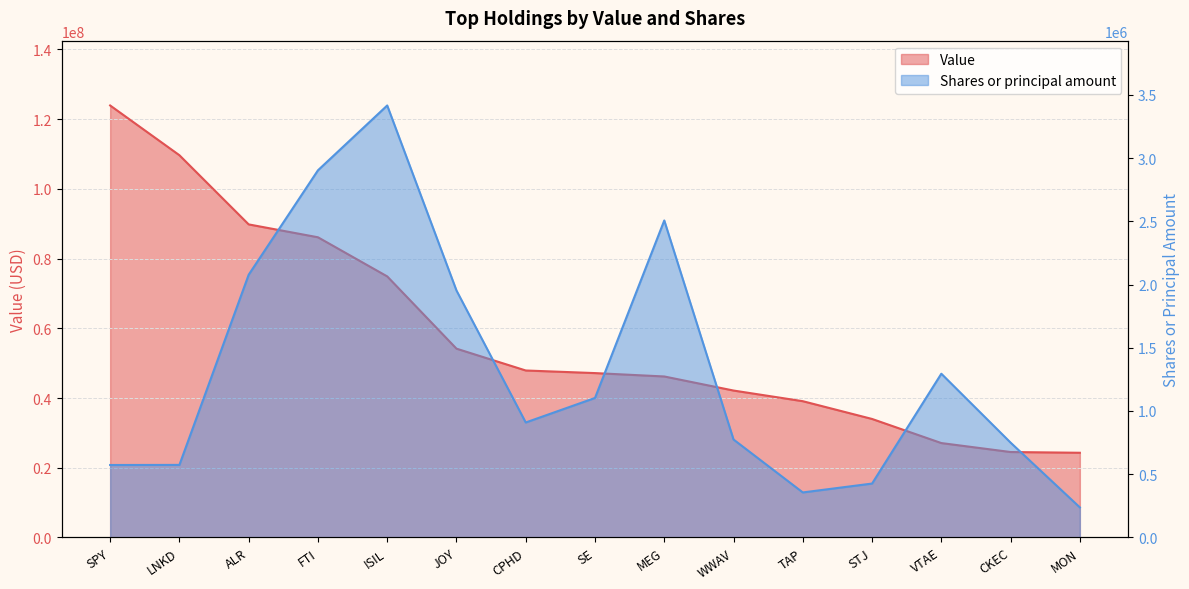

How many data points in Value are less than 47162000?

7